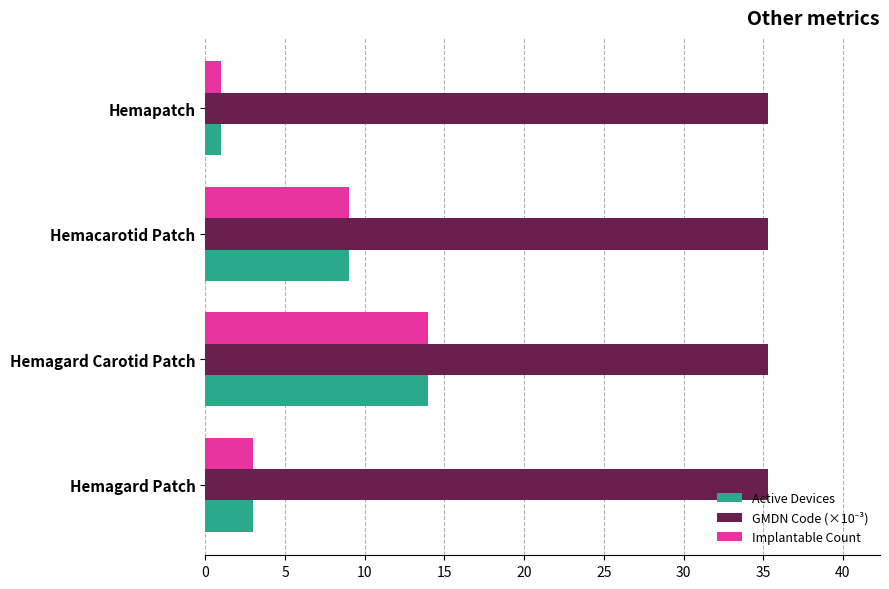

What value does the Implantable Count series have at Hemagard Carotid Patch?

14.0